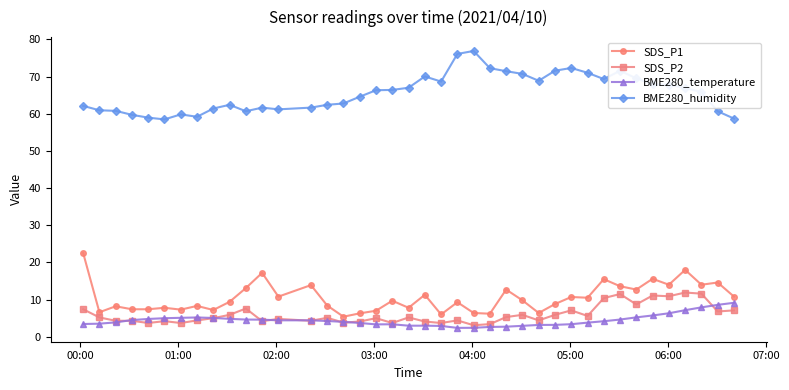

At how many categories does at least one series exceed 26?

40